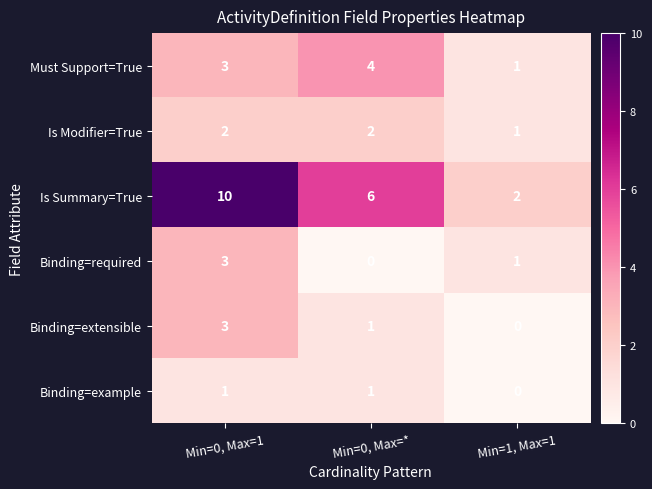

What value does the Is Summary=True series have at Min=0, Max=1?

10